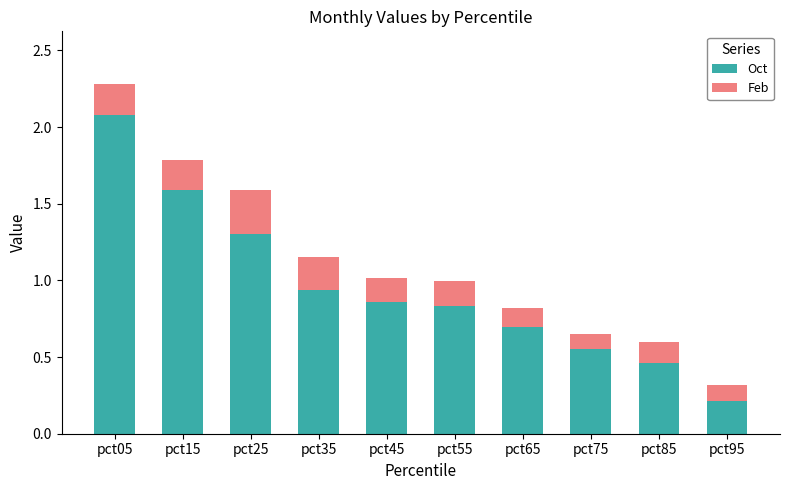

Which category has the highest value in the Oct series?

pct05